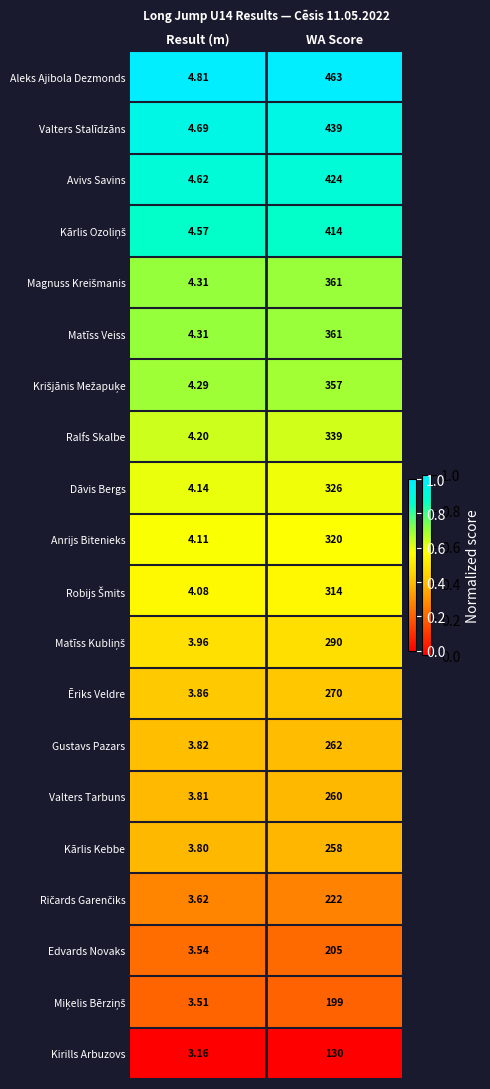

Between Result (m) and WA Score, which series saw the biggest shift?

Aleks Ajibola Dezmonds